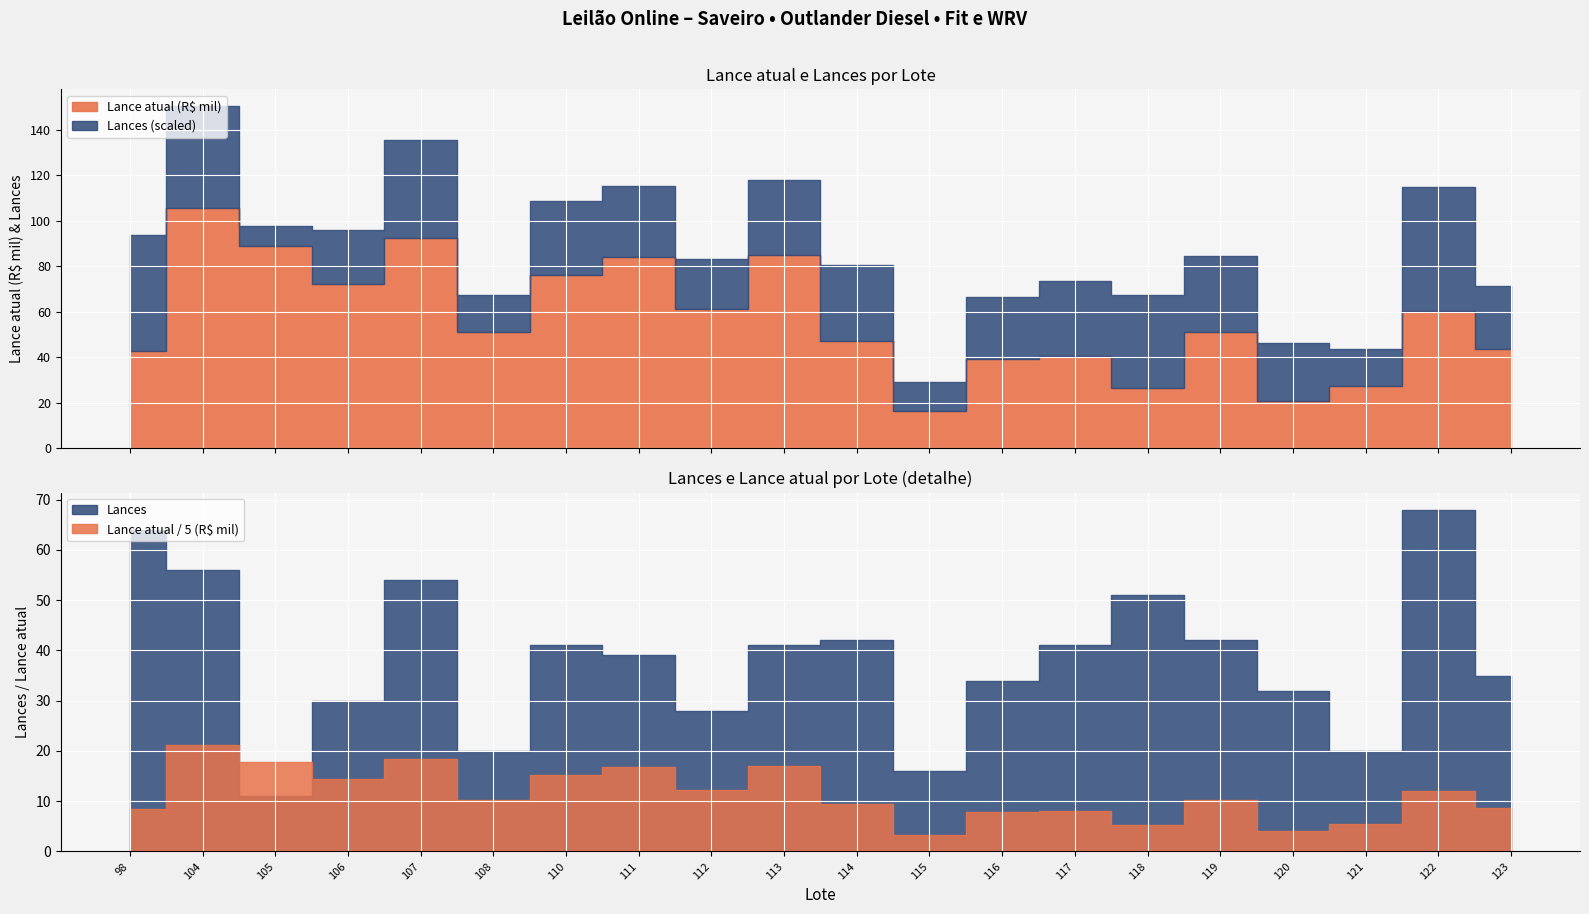

Rank the categories by Lance atual (R$ mil) value from highest to lowest.

104, 107, 105, 113, 111, 110, 106, 112, 122, 108, 119, 114, 123, 98, 117, 116, 121, 118, 120, 115